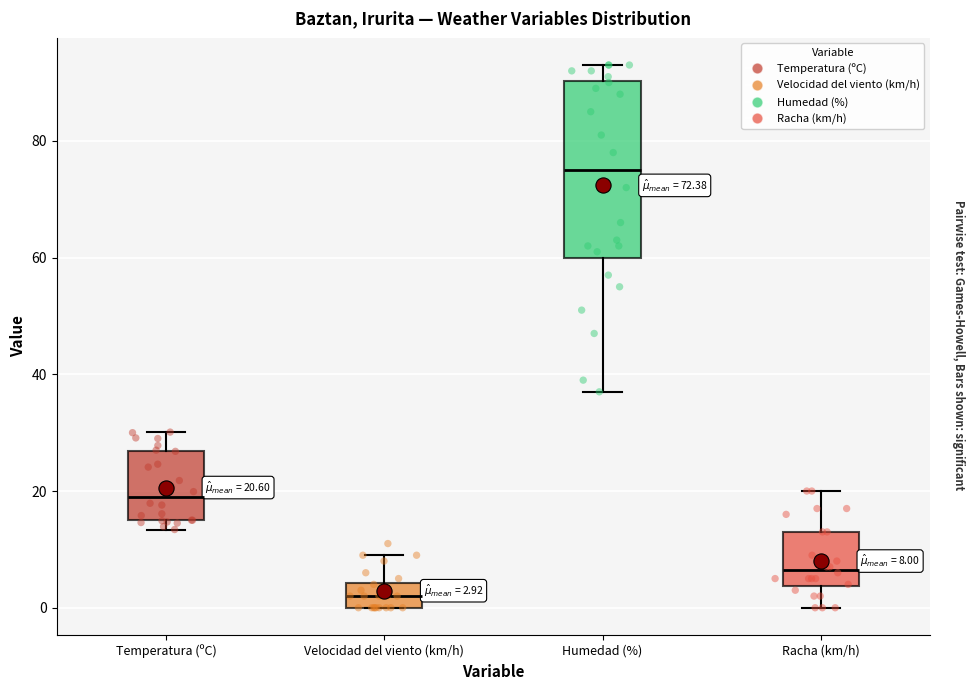

Which box's median line is the lowest?

Velocidad del viento (km/h)